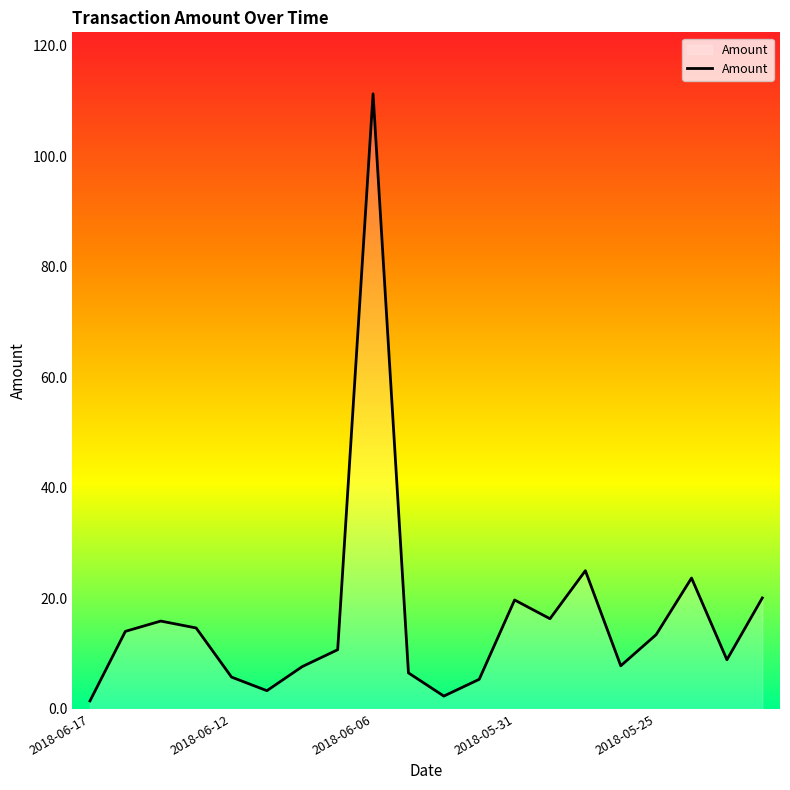

What is the greatest value displayed?

111.3